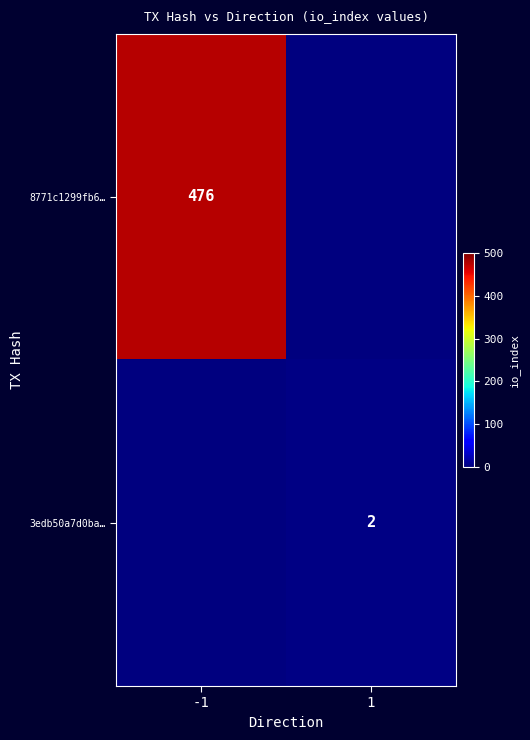

Is it true that 8771c1299fb6… equals 476 at -1?

True